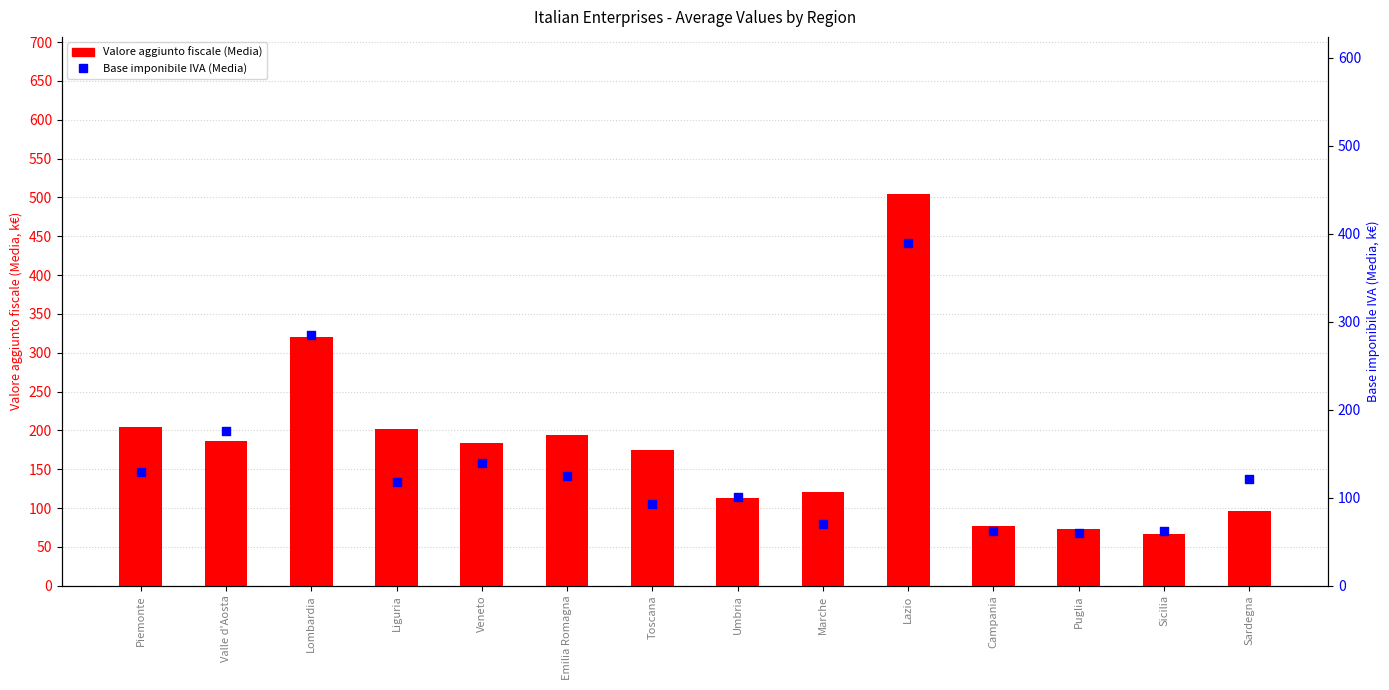

Which series has the largest total across all categories?

Valore aggiunto fiscale (Media)